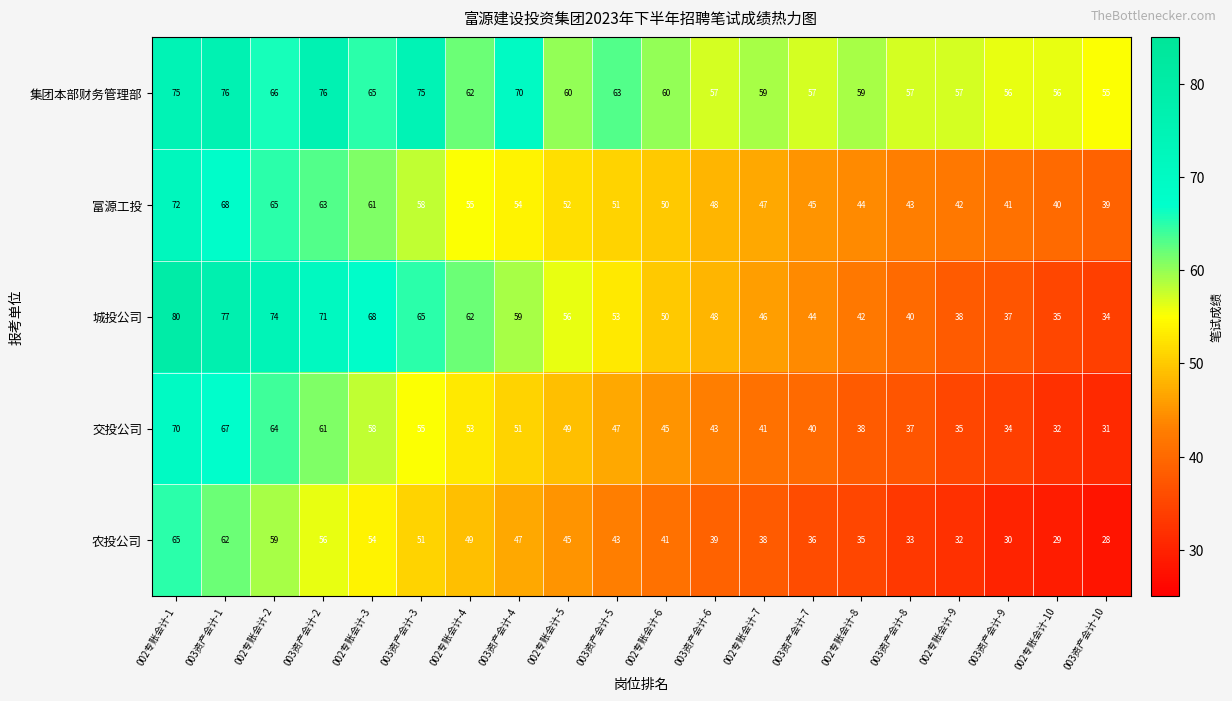

Which category has the highest value across all series?

002专账会计-1